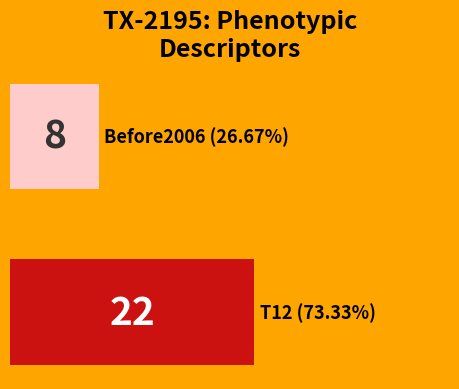

What is the value of the 1st bar from the left?

8